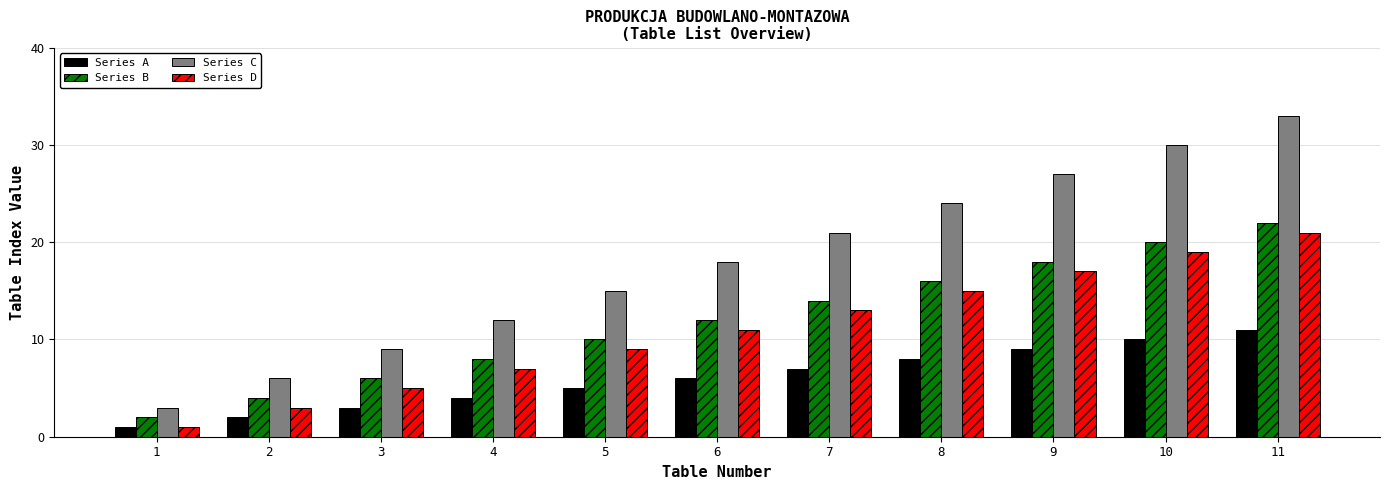

At 7, list the series in order from smallest to largest.

Series A, Series D, Series B, Series C